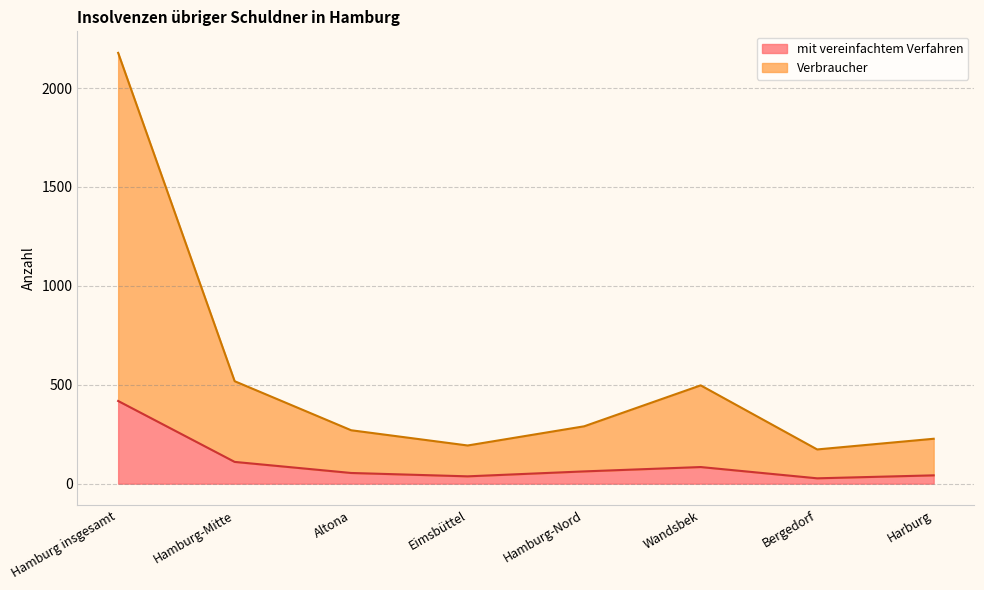

Rank the series at Altona from highest to lowest value.

Verbraucher, mit vereinfachtem Verfahren